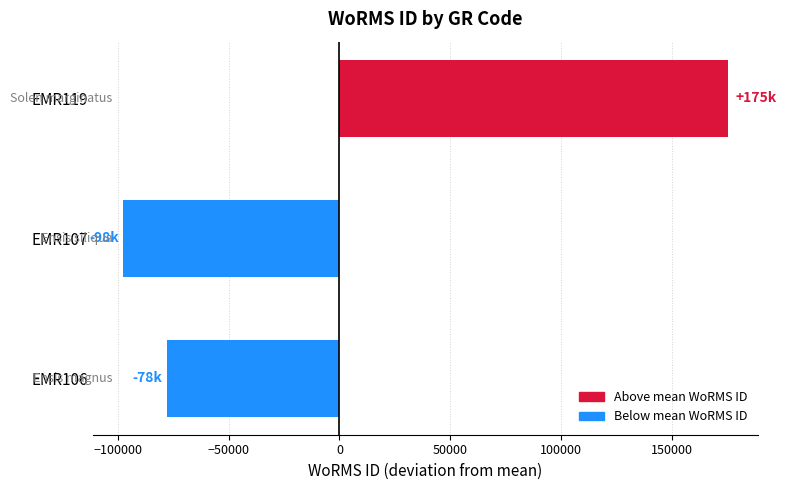

List the labels in order of value, largest first.

EMR119, EMR106, EMR107